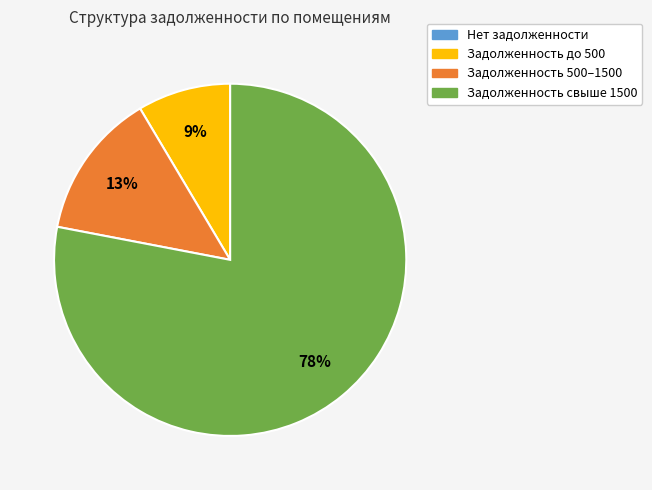

To the nearest percent, what is the difference between the largest and smallest slice percentages?

78%